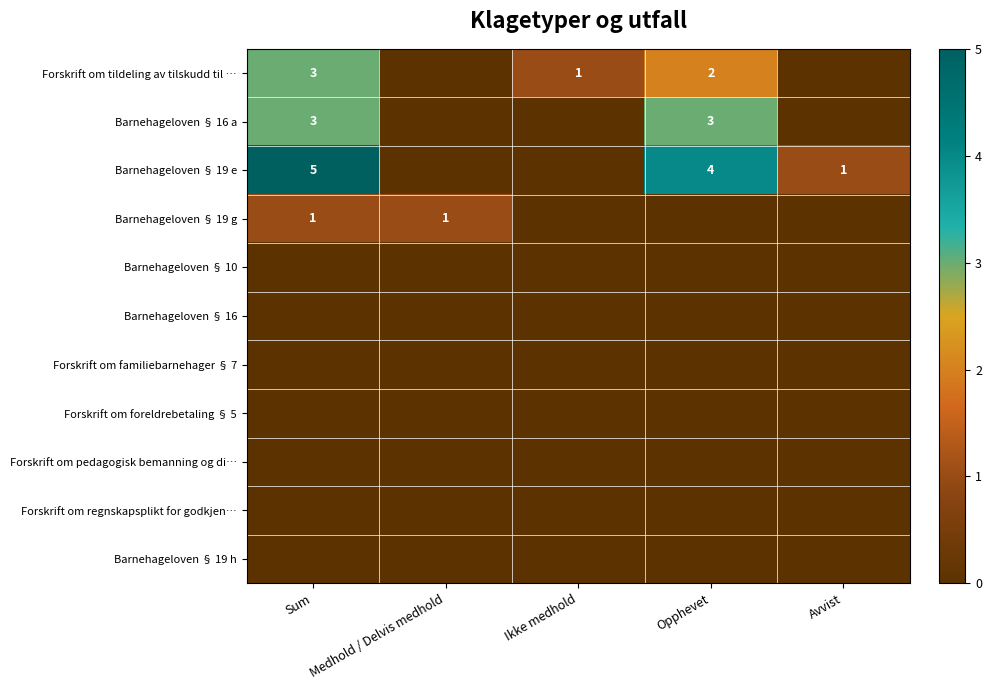

What is the difference between the Barnehageloven § 16 a values at Avvist and Sum?

3